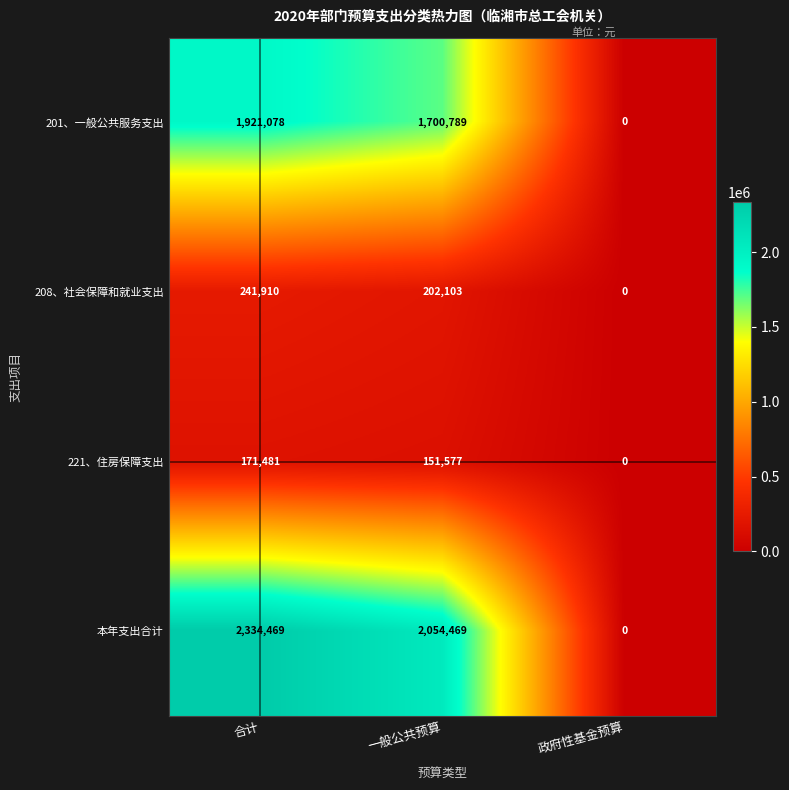

What is the difference between the second highest and minimum values in the 201、一般公共服务支出 series?

1700789